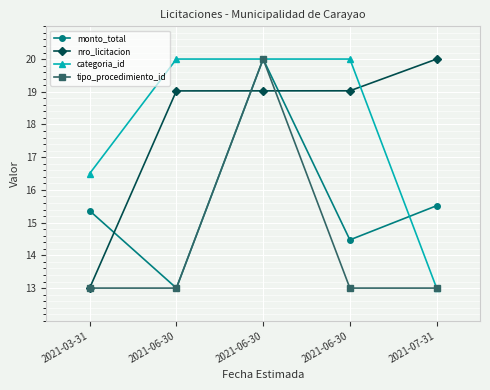

What is the label of the 1st point from the right?

2021-07-31